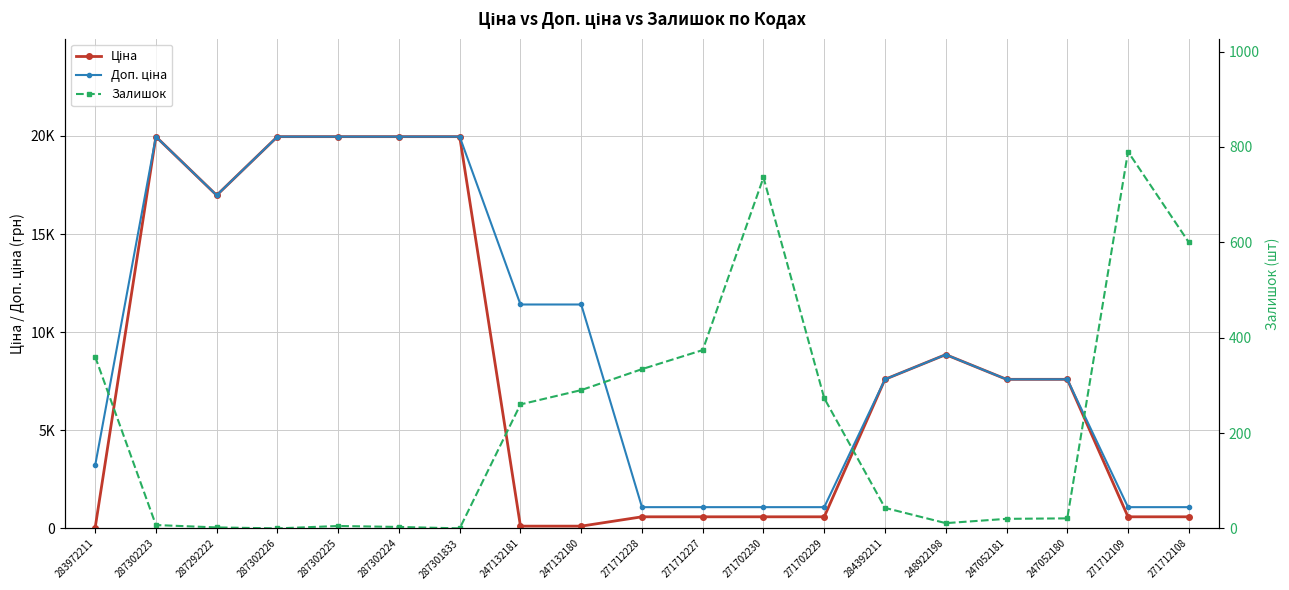

Between which two adjacent categories do Ціна and Залишок first intersect?

283972211 and 287302223